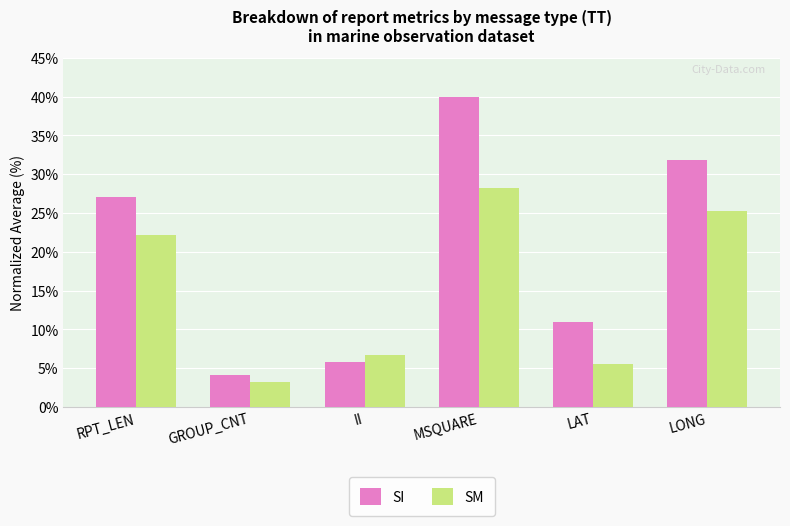

Read the SI value at RPT_LEN.

27.1